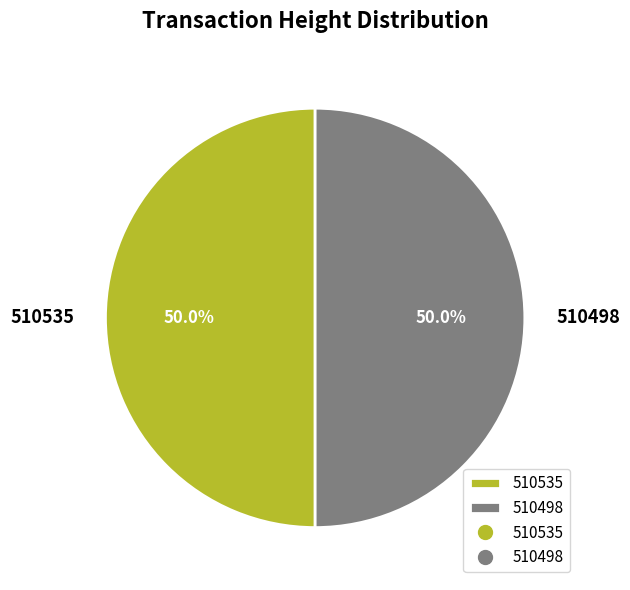

To the nearest percent, what portion does 510498 represent?

50%